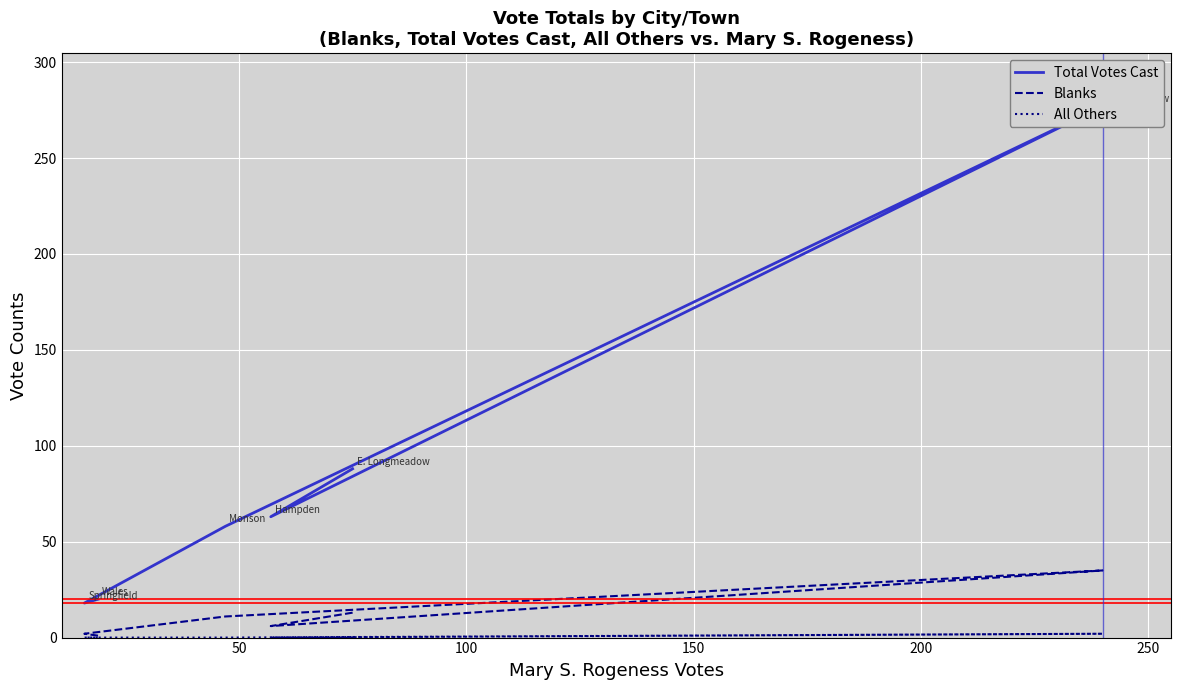

What is the minimum value for Total Votes Cast?

18